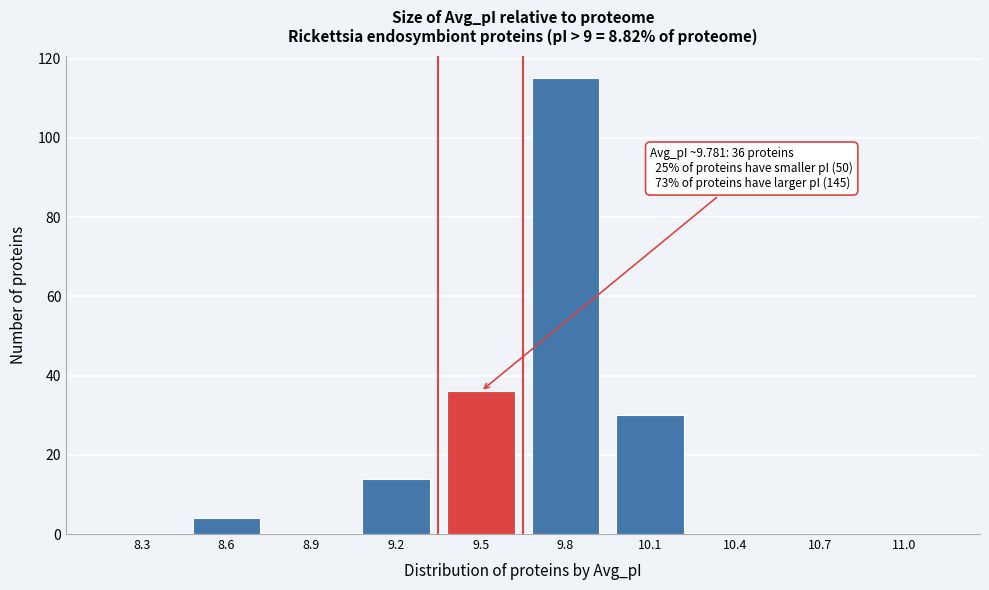

Reading left to right, what are all the values shown in this chart?

8.3=0	8.6=4	8.9=0	9.2=14	9.5=36	9.8=115	10.1=30	10.4=0	10.7=0	11.0=0